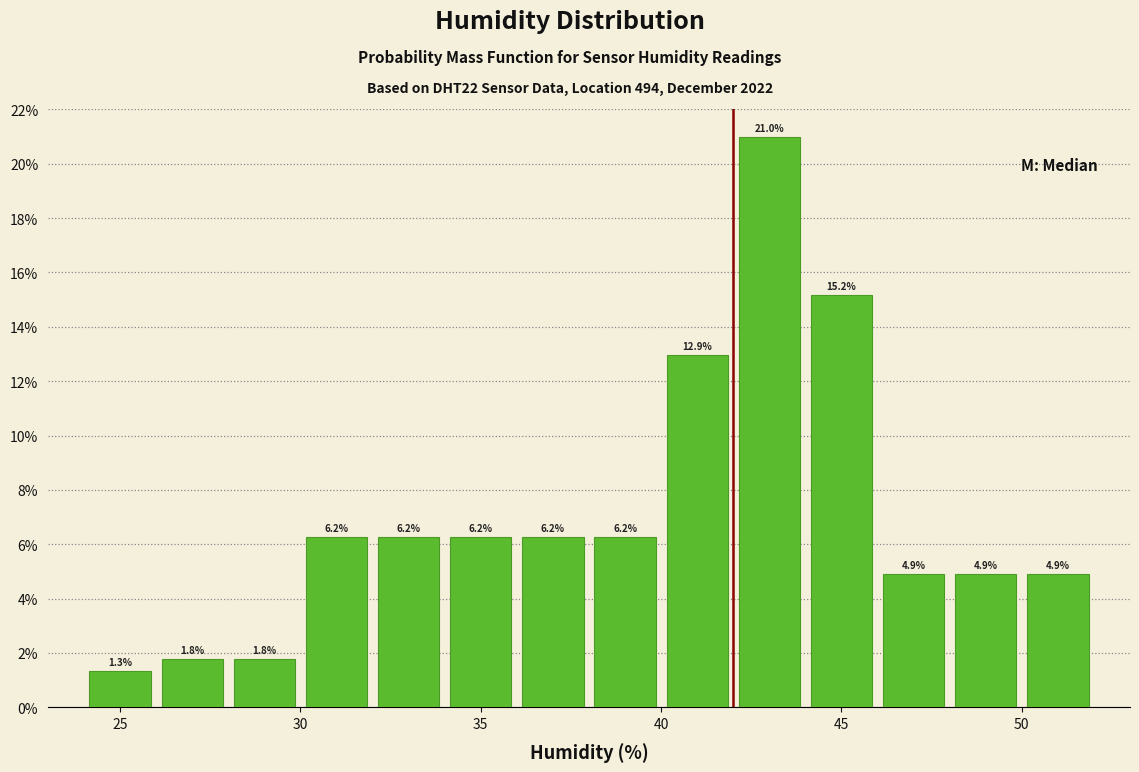

Reading left to right, list every bar in this chart as the range it spans on the x-axis followed by its height.

24 to 26: 1.3
26 to 28: 1.8
28 to 30: 1.8
30 to 32: 6.2
32 to 34: 6.2
34 to 36: 6.2
36 to 38: 6.2
38 to 40: 6.2
40 to 42: 12.9
42 to 44: 21.0
44 to 46: 15.2
46 to 48: 4.9
48 to 50: 4.9
50 to 52: 4.9